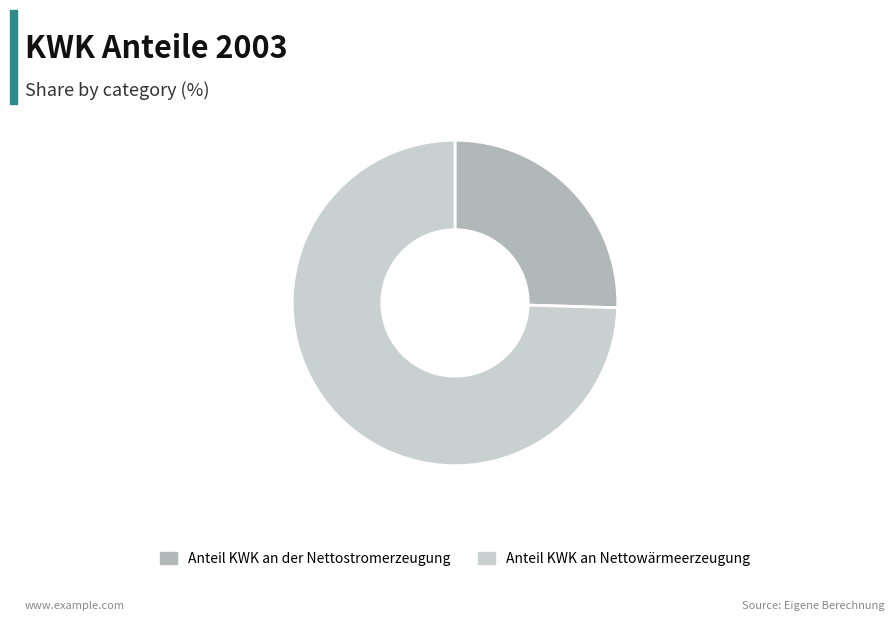

Is the sum of Anteil KWK an Nettowärmeerzeugung and Anteil KWK an der Nettostromerzeugung greater than half?

Yes